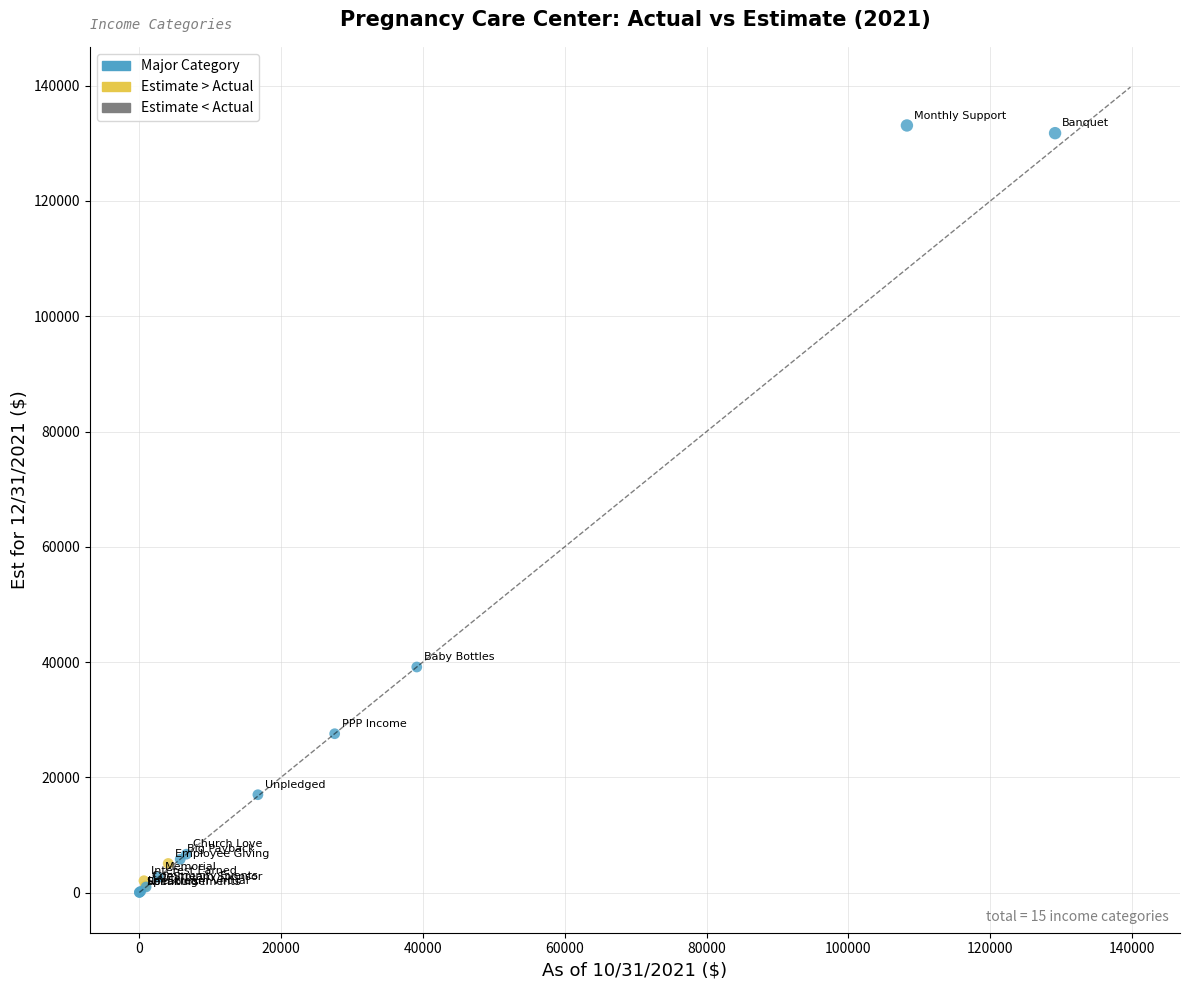

What Y value in the scatter plot is closest to 66577?

39156.2